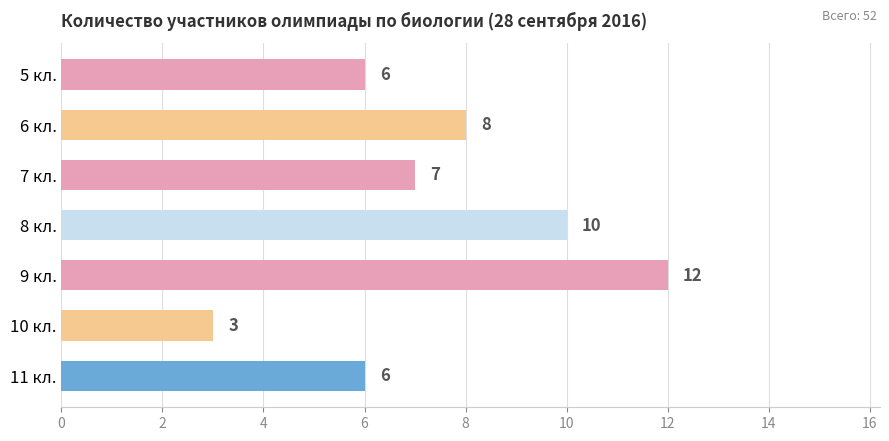

The value at 5 кл. is 6. True or false?

True